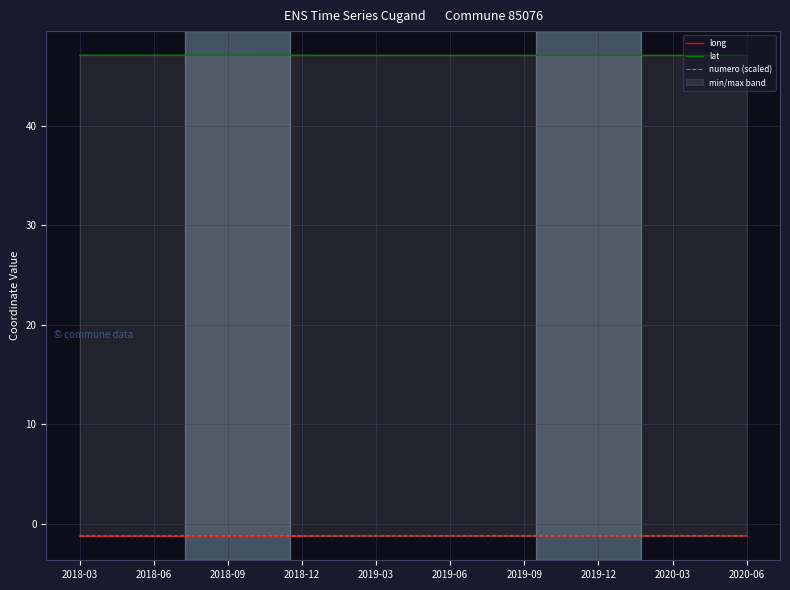

Which series has the largest range (max minus min)?

long